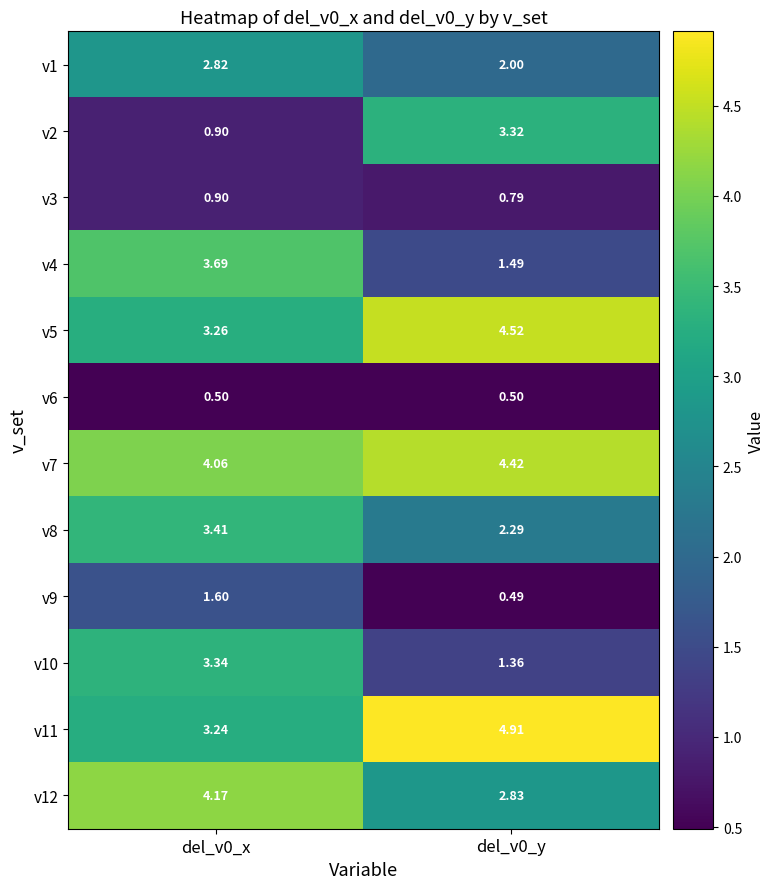

What is the minimum value shown in the chart?

0.5